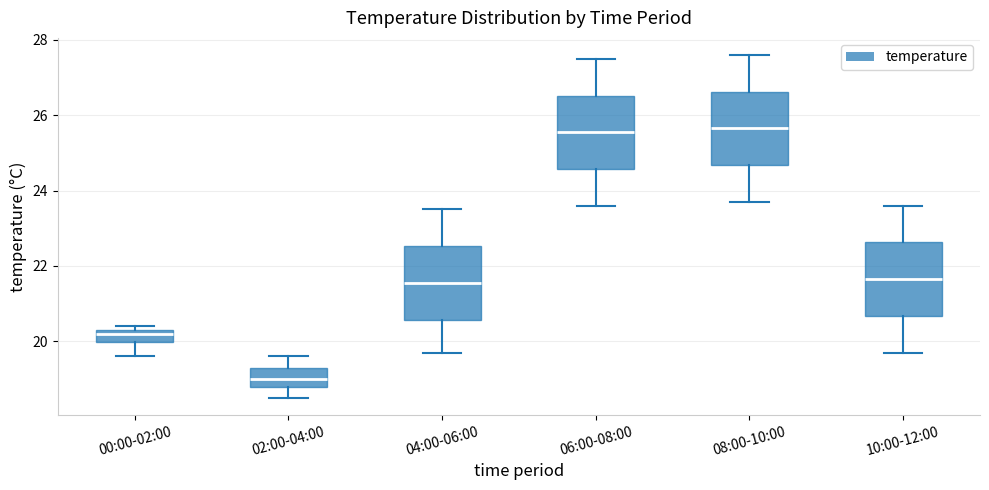

Where does the lower whisker of the box for 06:00-08:00 end on the y-axis? The values are not printed on the chart, so give them approximately, as read against the axis.

23.6